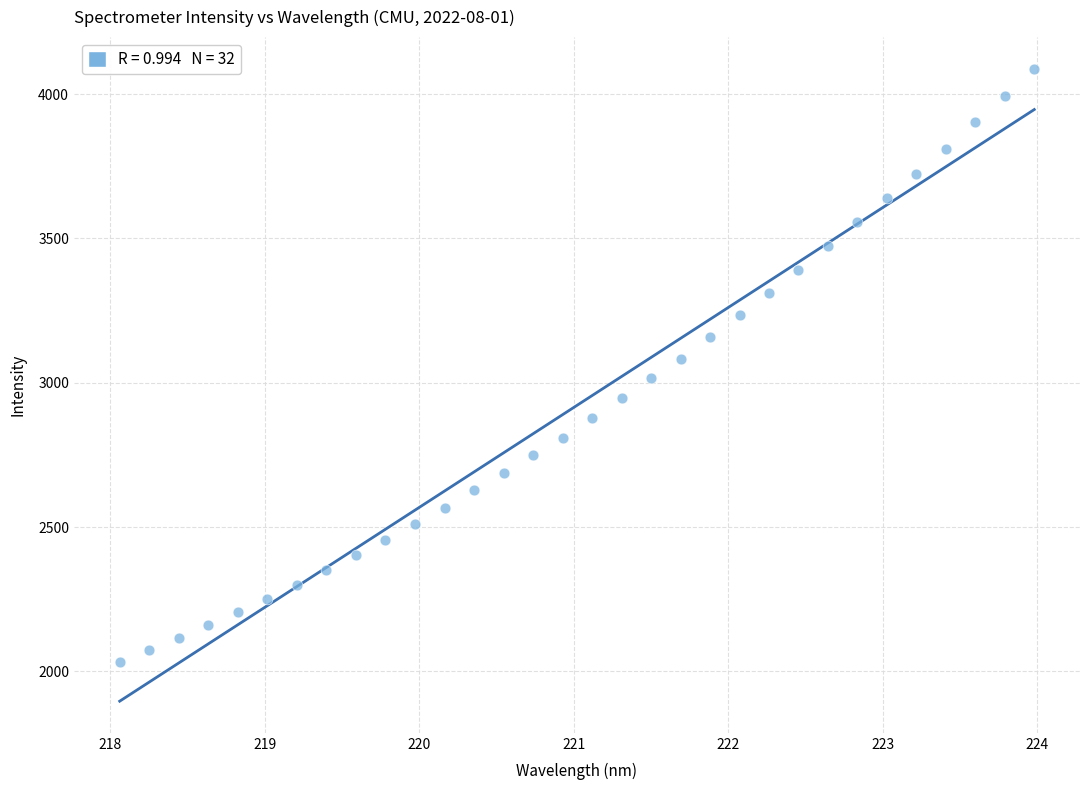

What is the range of X values (max minus min)?

5.9